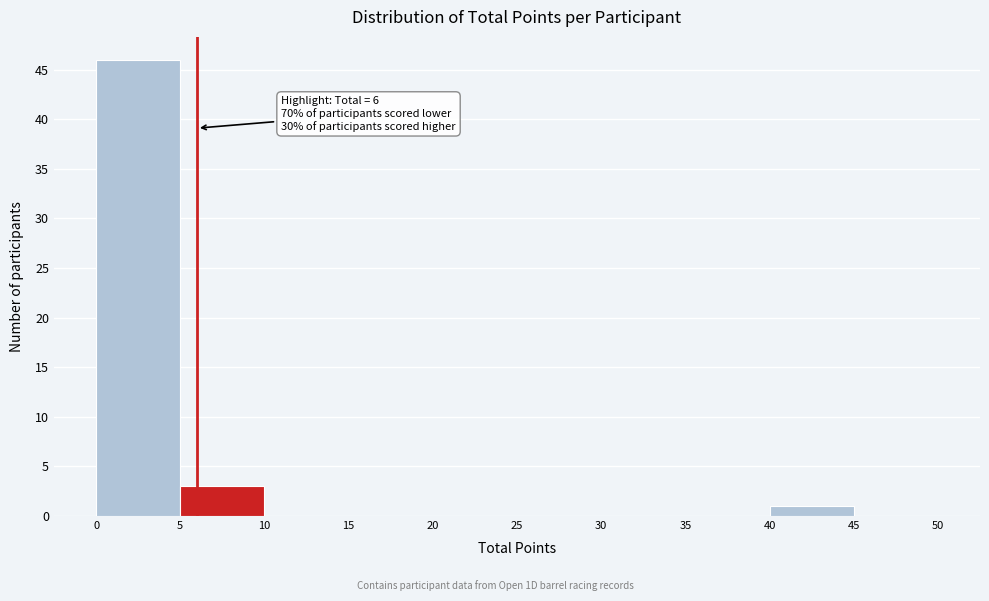

Over which range of the x-axis is the bar tallest?

0 to 5